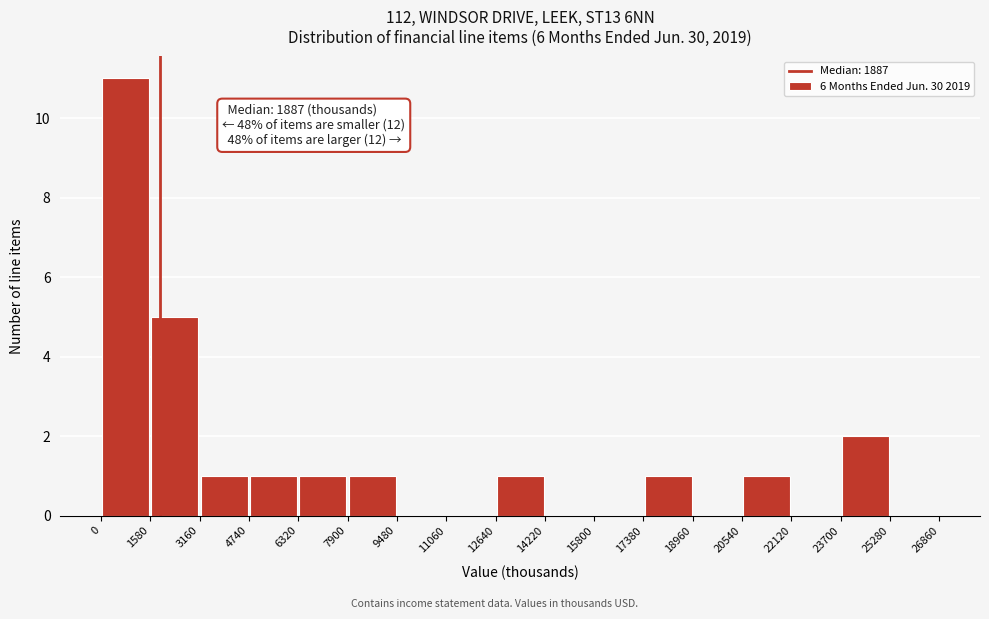

Which range on the x-axis has the tallest bar?

0 to 1580